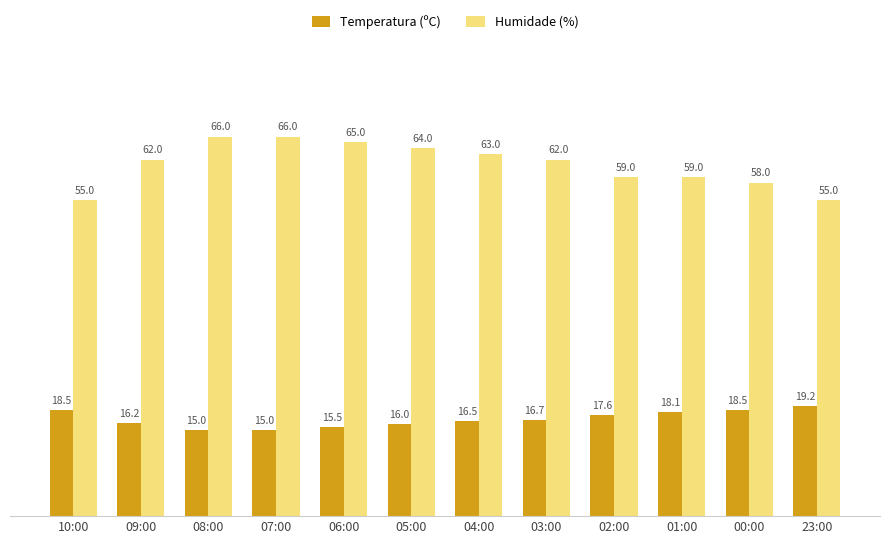

Reading left to right, what are all the values shown in this chart?

Temperatura (ºC): 10:00=18.5	09:00=16.2	08:00=15.0	07:00=15.0	06:00=15.5	05:00=16.0	04:00=16.5	03:00=16.7	02:00=17.6	01:00=18.1	00:00=18.5	23:00=19.2
Humidade (%): 10:00=55.0	09:00=62.0	08:00=66.0	07:00=66.0	06:00=65.0	05:00=64.0	04:00=63.0	03:00=62.0	02:00=59.0	01:00=59.0	00:00=58.0	23:00=55.0